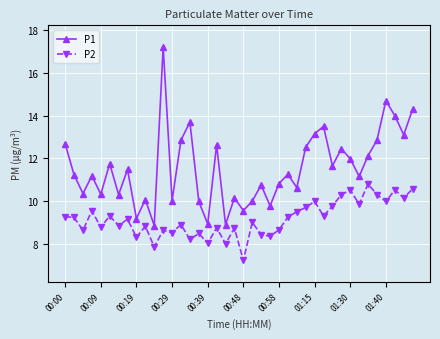

What is the sum of all P2 values?

366.1